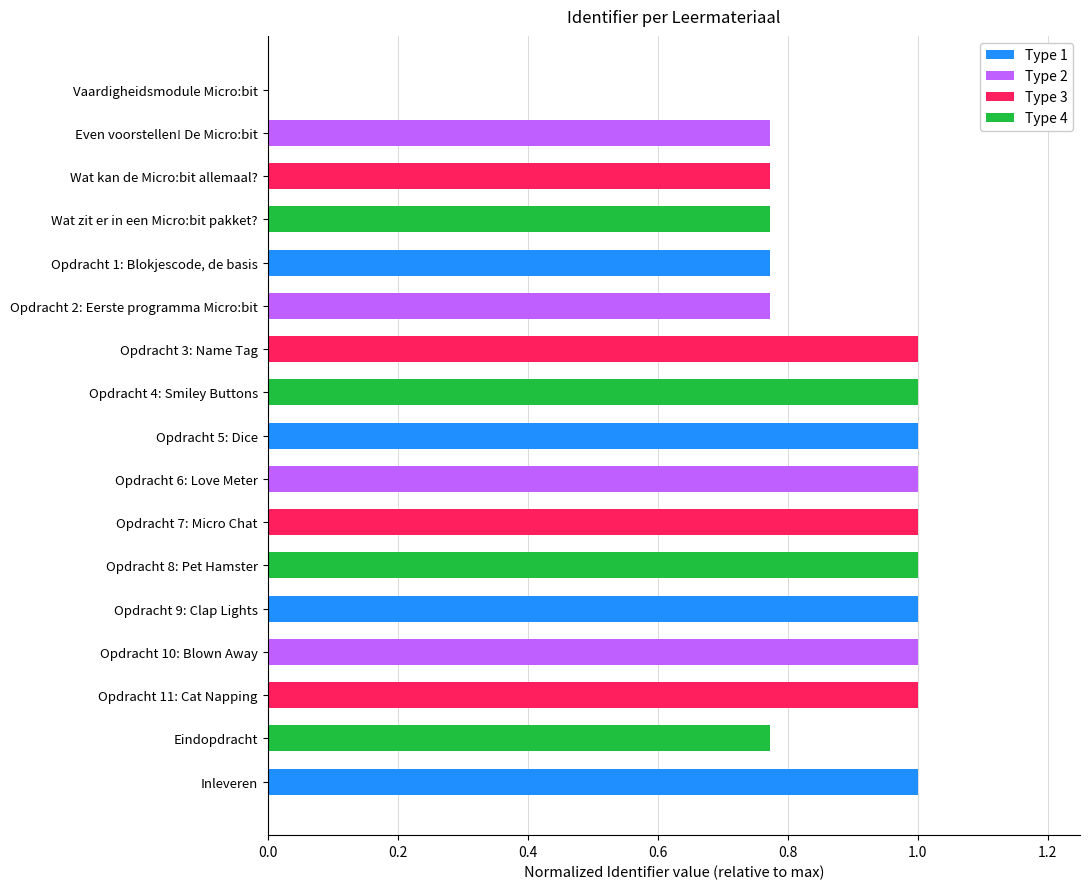

Which has a higher value, Inleveren or Opdracht 1: Blokjescode, de basis?

Inleveren